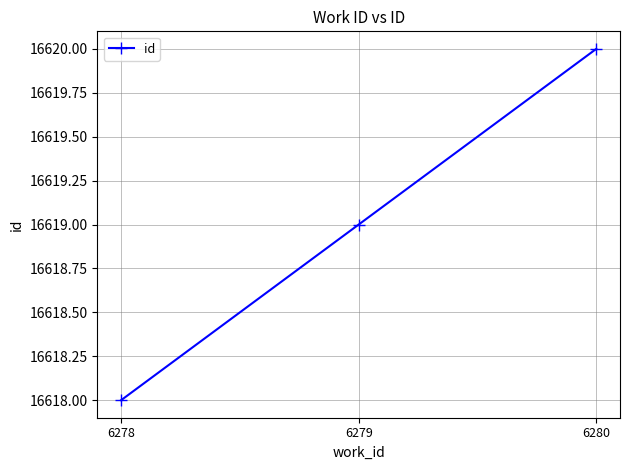

How many lines are shown in the chart?

1